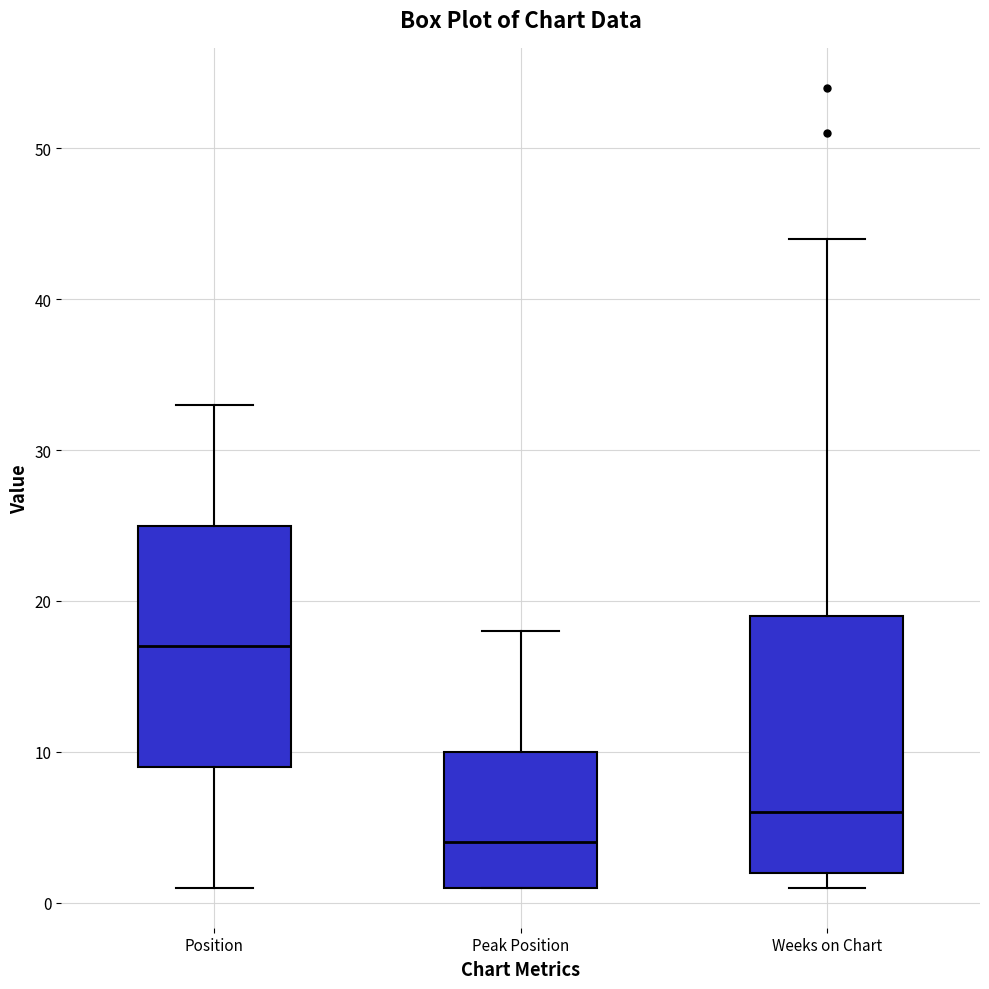

Where does the upper whisker of the box for Position end on the y-axis? The values are not printed on the chart, so give them approximately, as read against the axis.

33